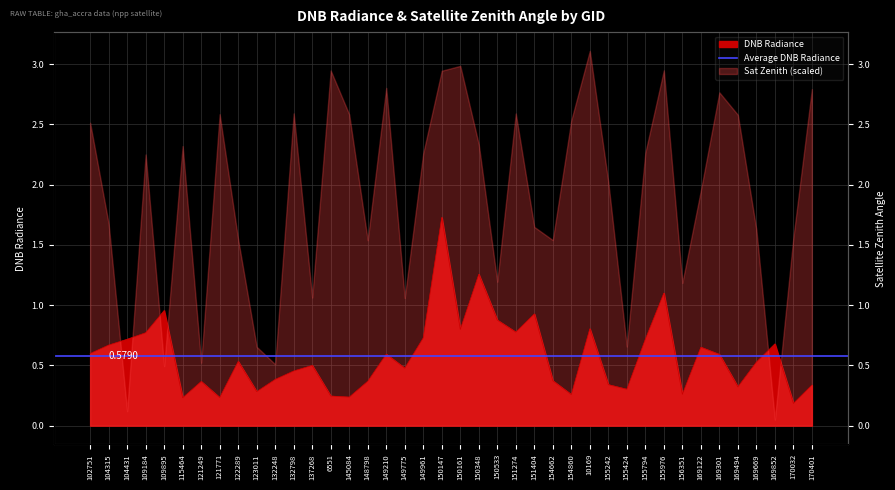

List the labels in order of value, largest first.

150147, 150348, 155976, 109895, 151404, 150533, 10169, 150161, 151274, 109184, 149961, 155794, 104431, 169852, 104315, 169122, 102751, 149210, 169301, 122289, 169669, 137268, 149775, 132798, 132248, 154662, 148798, 121249, 155242, 170401, 169494, 155424, 123011, 156351, 154860, 6551, 145084, 121771, 115464, 170032